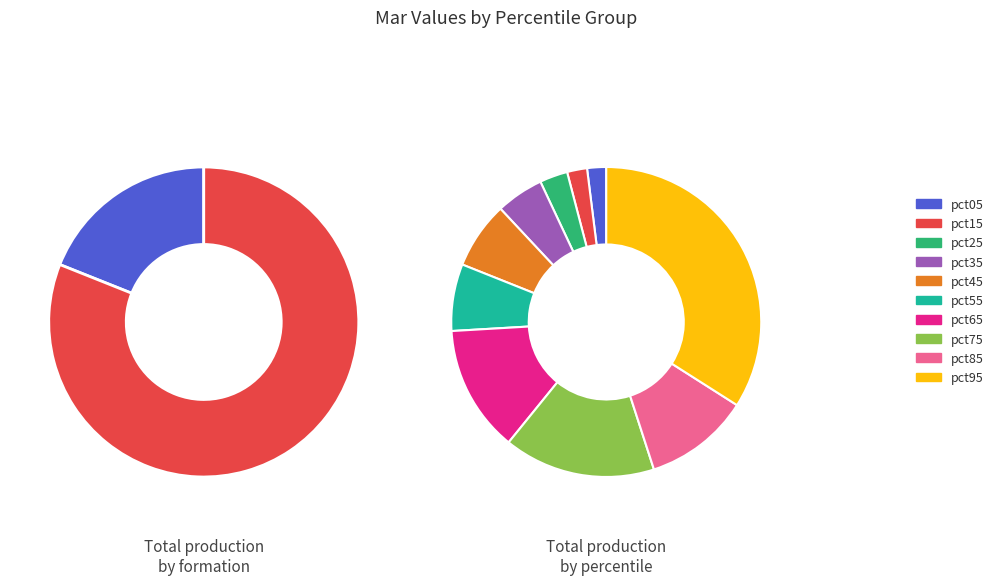

How many slices are in this pie chart?

10